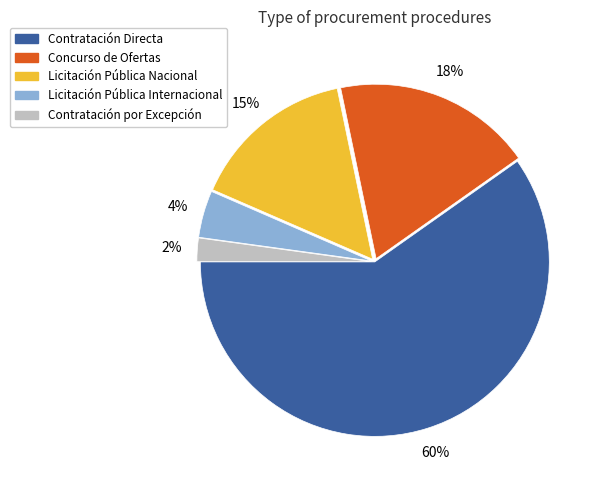

What percentage is the Licitación Pública Internacional slice, to the nearest percent?

4%